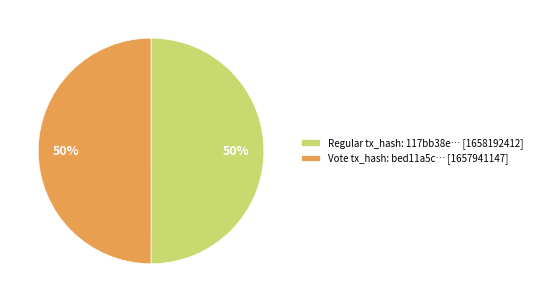

Combined, do Regular and Vote account for over 50%?

Yes